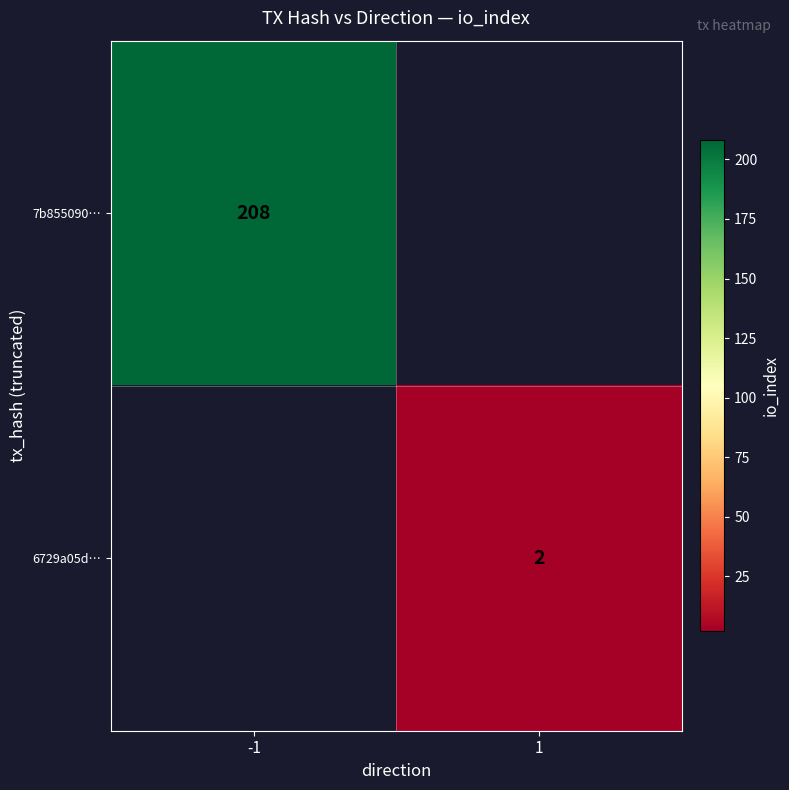

Is it true that 6729a05d… equals 2 at 1?

True